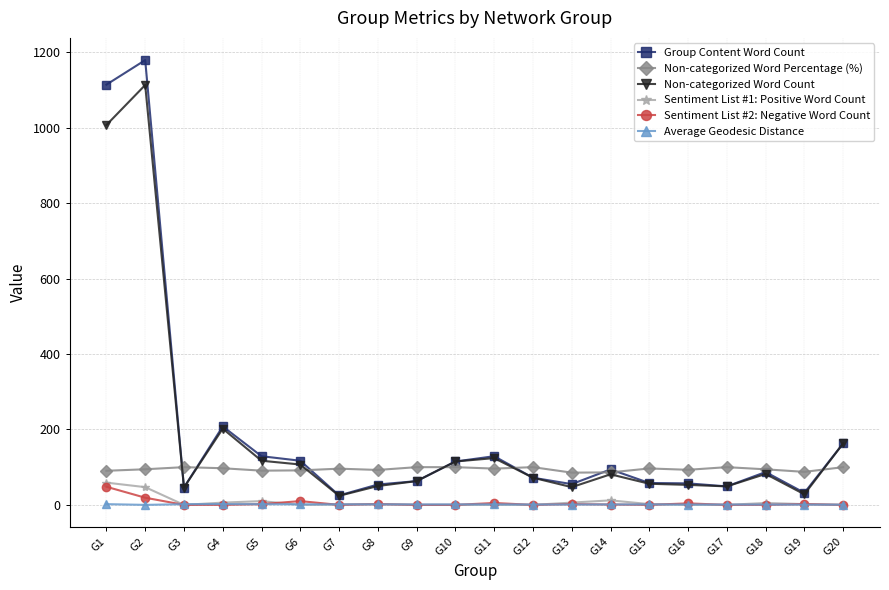

Is it true that Average Geodesic Distance equals 1.4 at G6?

True